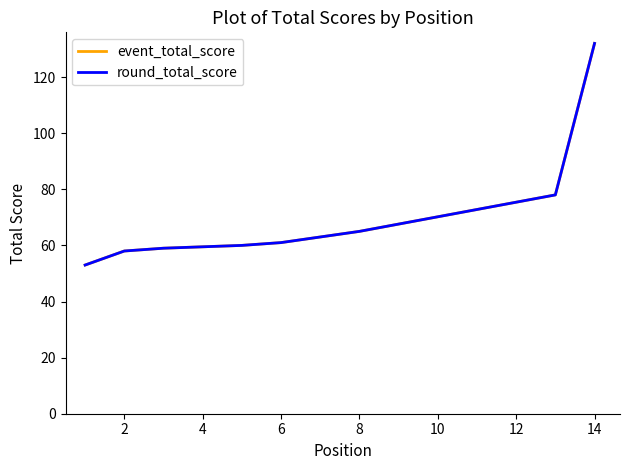

Which series has the largest range (max minus min)?

event_total_score